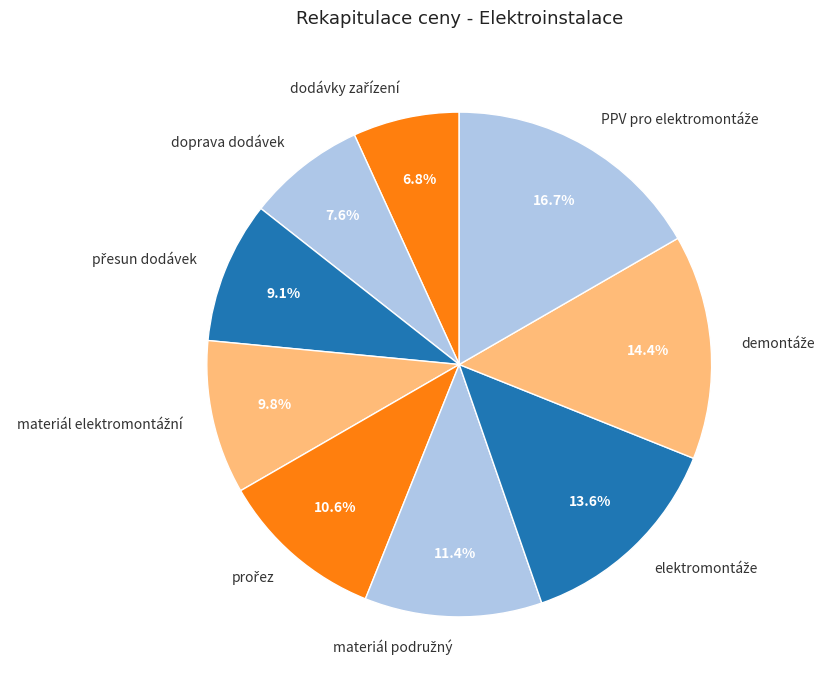

Is there any slice that represents more than half of the pie?

No